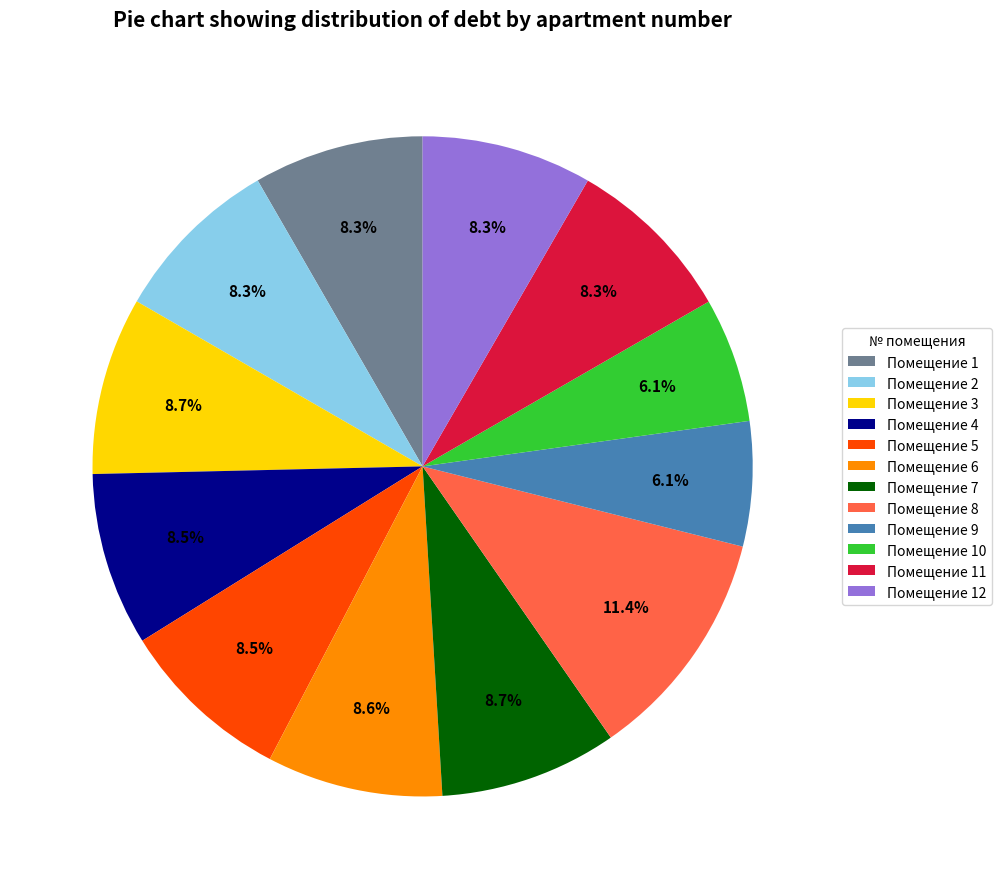

Approximately how many times larger is the value at Помещение 11 compared to Помещение 12?

1.0